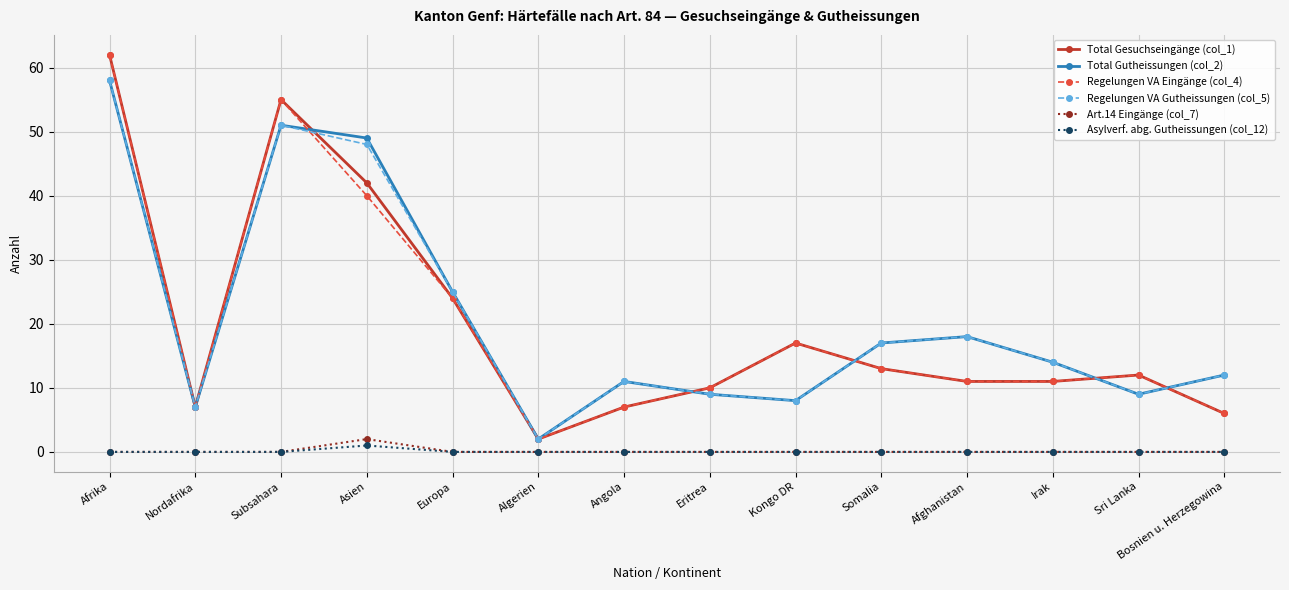

At which category is the sum across all series the highest?

Afrika